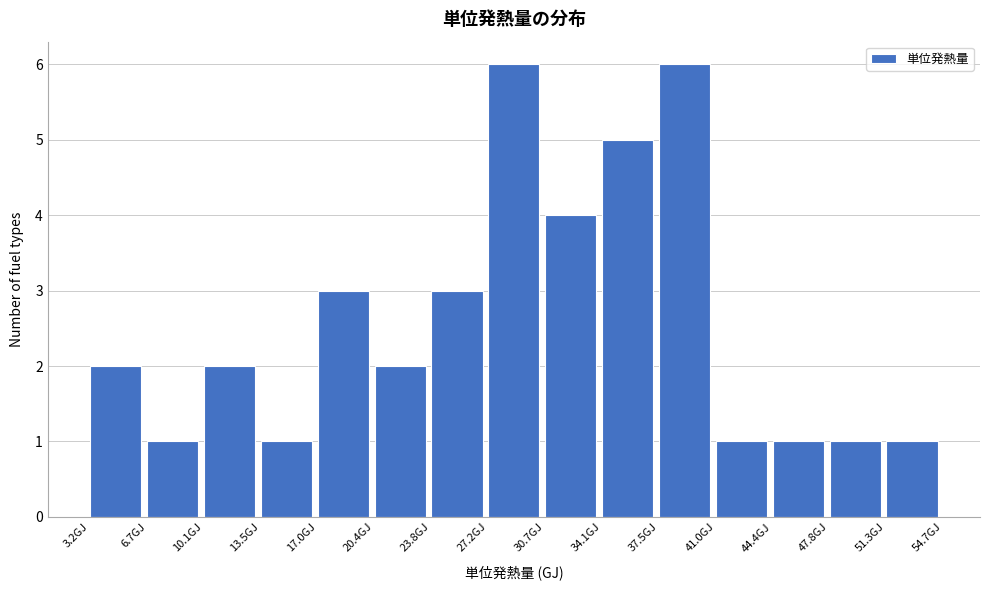

Reading left to right, transcribe this chart: for each bar, give the range it covers on the x-axis and its height. Neither the bar edges nor the heights are printed on the chart, so give them approximately, as read against the axes.

3.0 to 6.5: 2
6.5 to 10.0: 1
10.0 to 13.5: 2
13.5 to 17.0: 1
17.0 to 20.5: 3
20.5 to 24.0: 2
24.0 to 27.0: 3
27.0 to 30.5: 6
30.5 to 34.0: 4
34.0 to 37.5: 5
37.5 to 41.0: 6
41.0 to 44.5: 1
44.5 to 48.0: 1
48.0 to 51.5: 1
51.5 to 54.5: 1